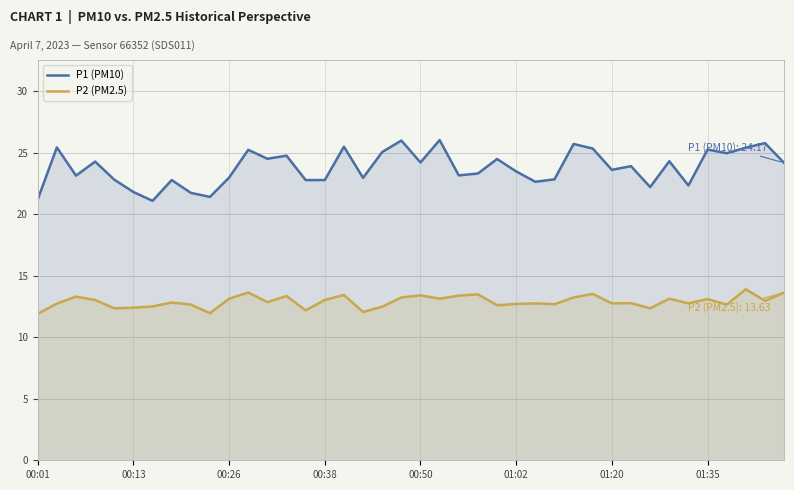

List the series in order of their overall mean, lowest first.

P2 (PM2.5), P1 (PM10)